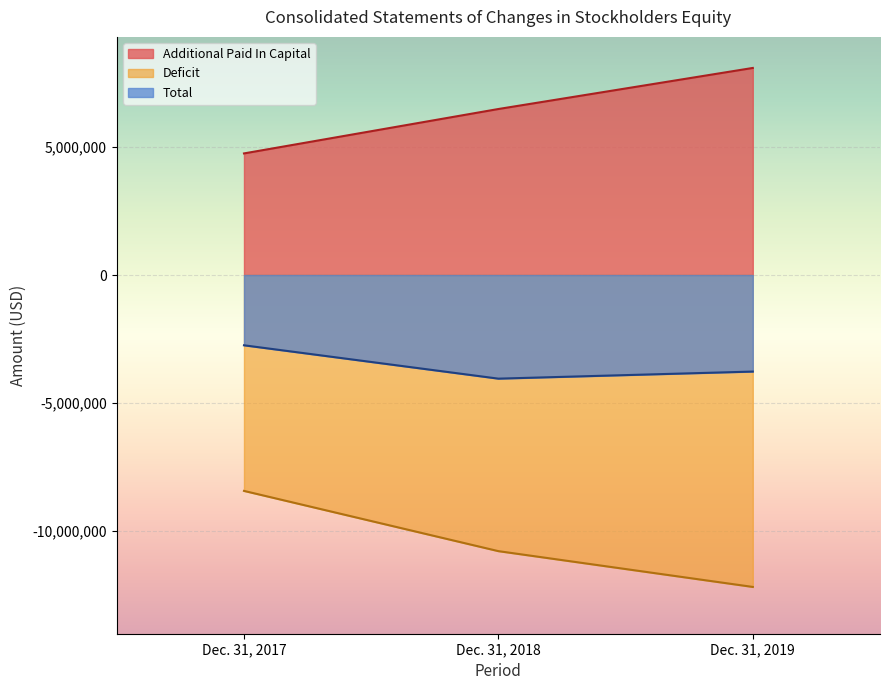

What is the highest value of the Deficit series?

-8445523